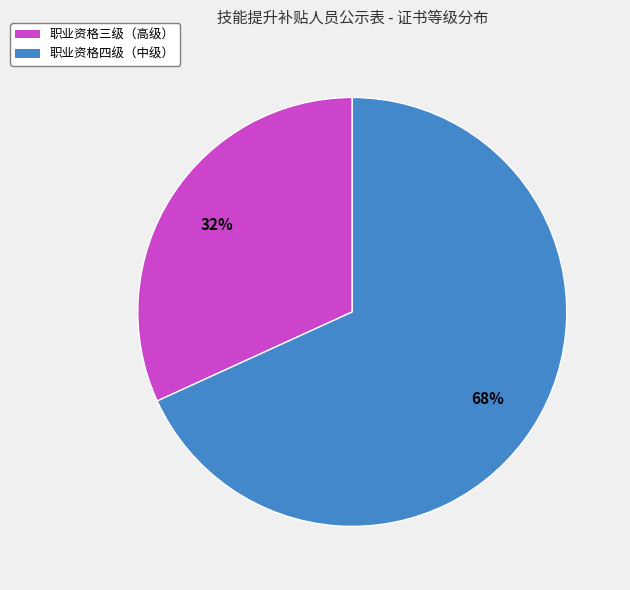

How many segments does this pie chart have?

2